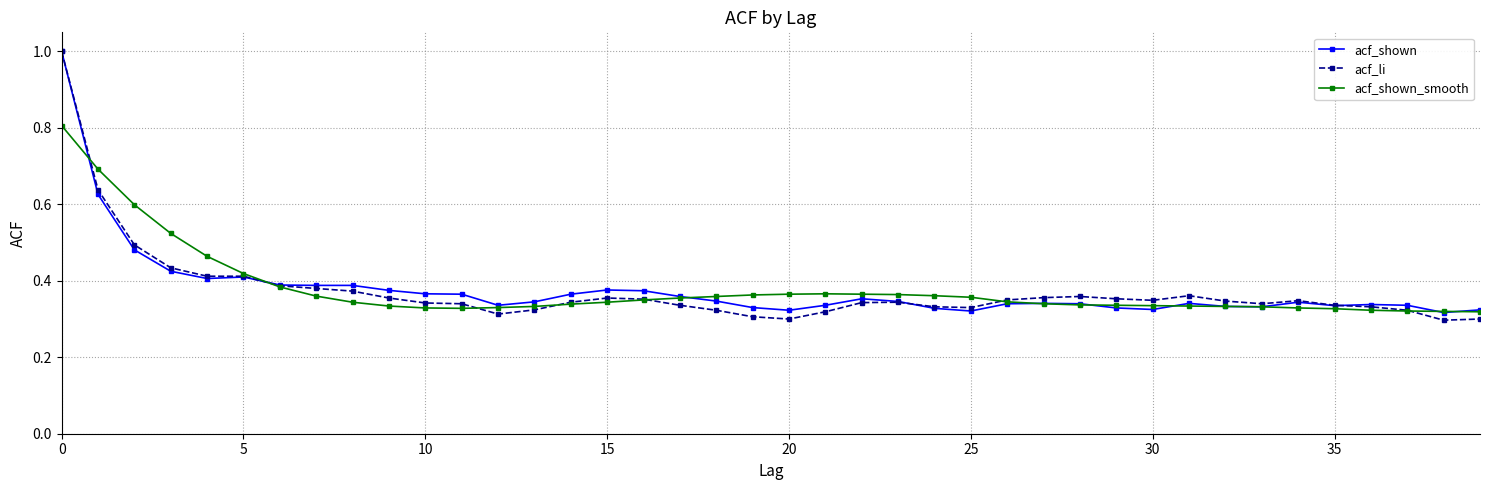

Does the chart have visible grid lines?

Yes